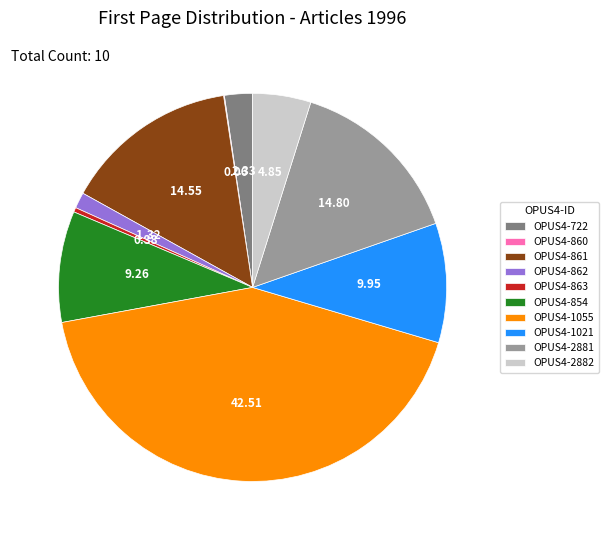

Which has a higher value, OPUS4-1021 or OPUS4-2881?

OPUS4-2881